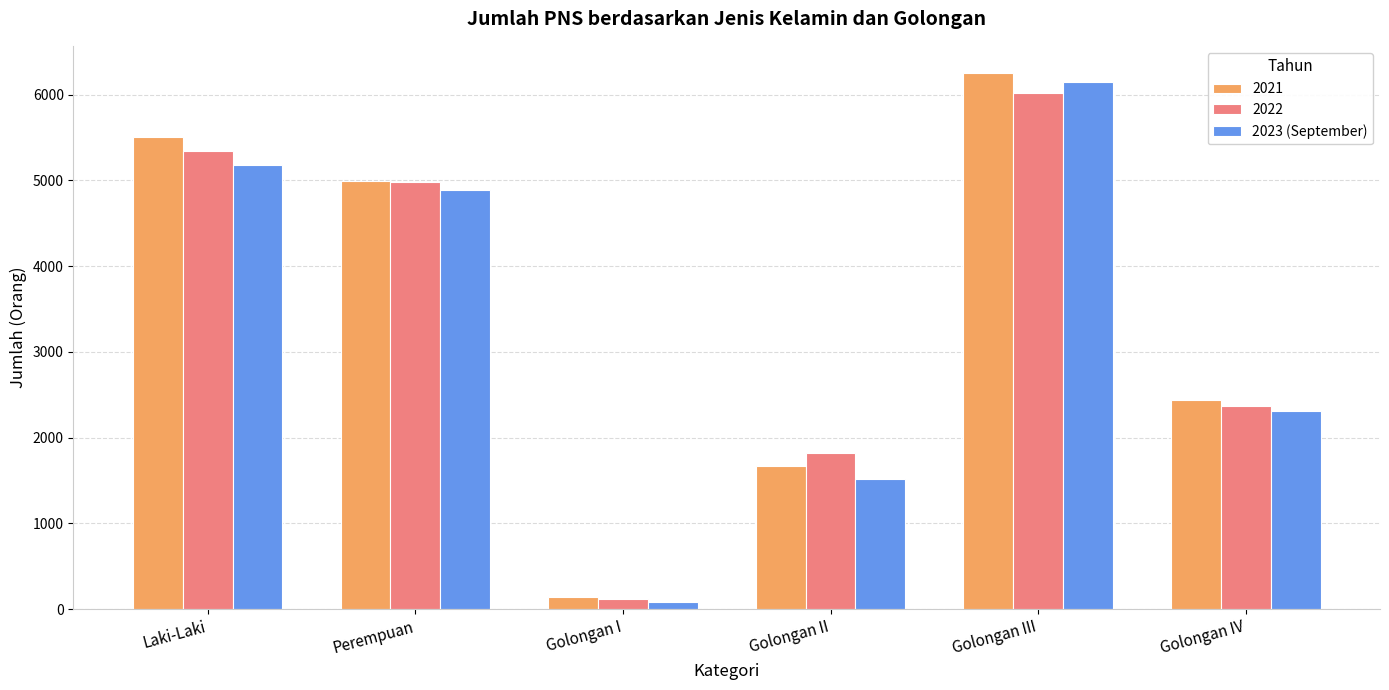

At which category does the chart reach its peak across all series?

Golongan III